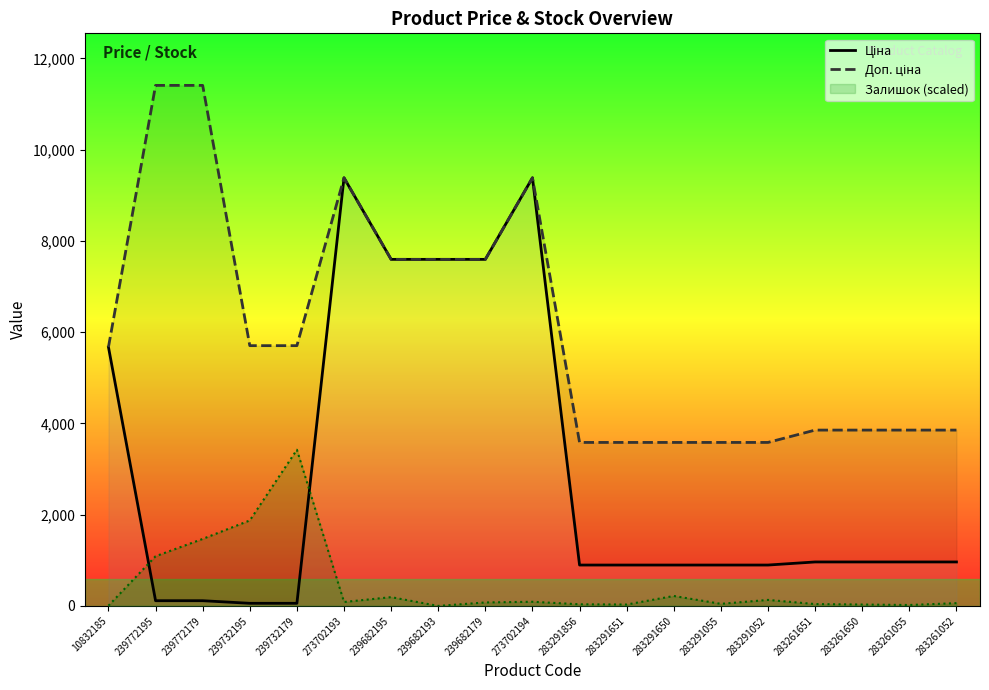

Is this an area chart (filled region under the line)?

No